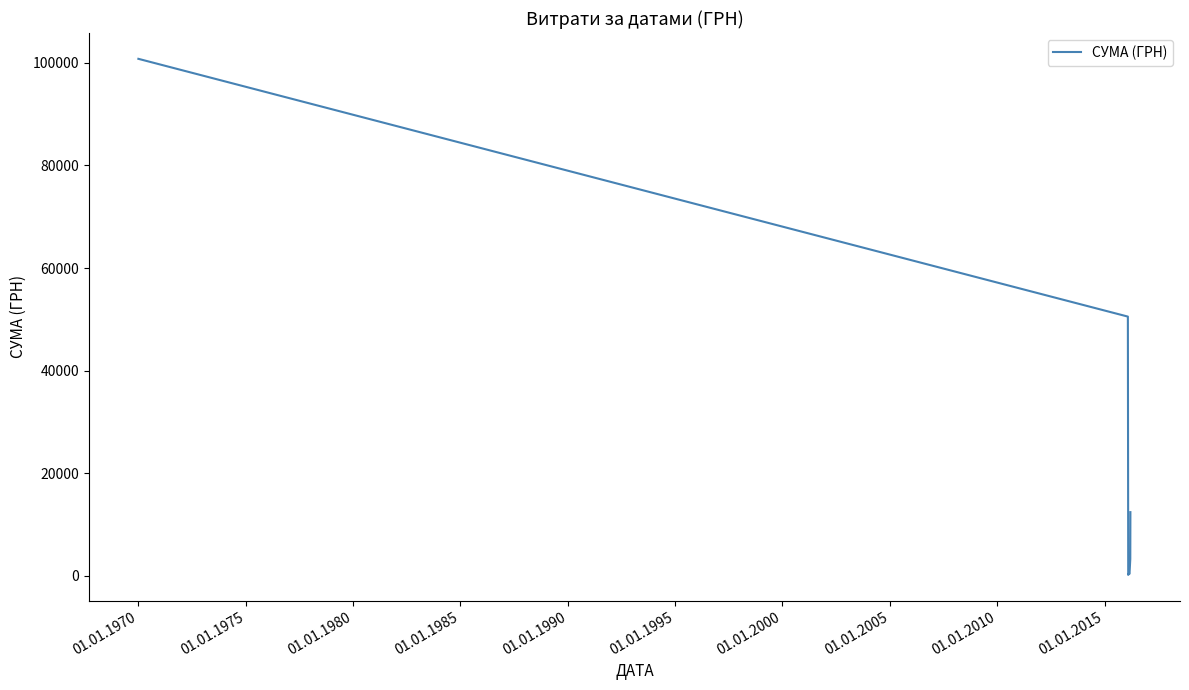

What is the average value?

24015.7